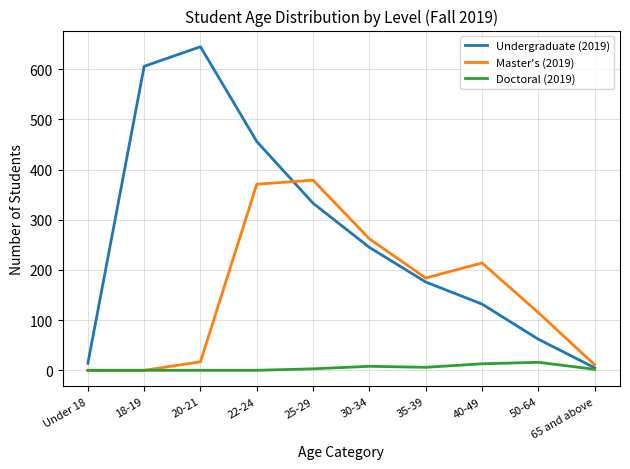

In Doctoral (2019), how many points are higher than both neighbors (excluding endpoints)?

2